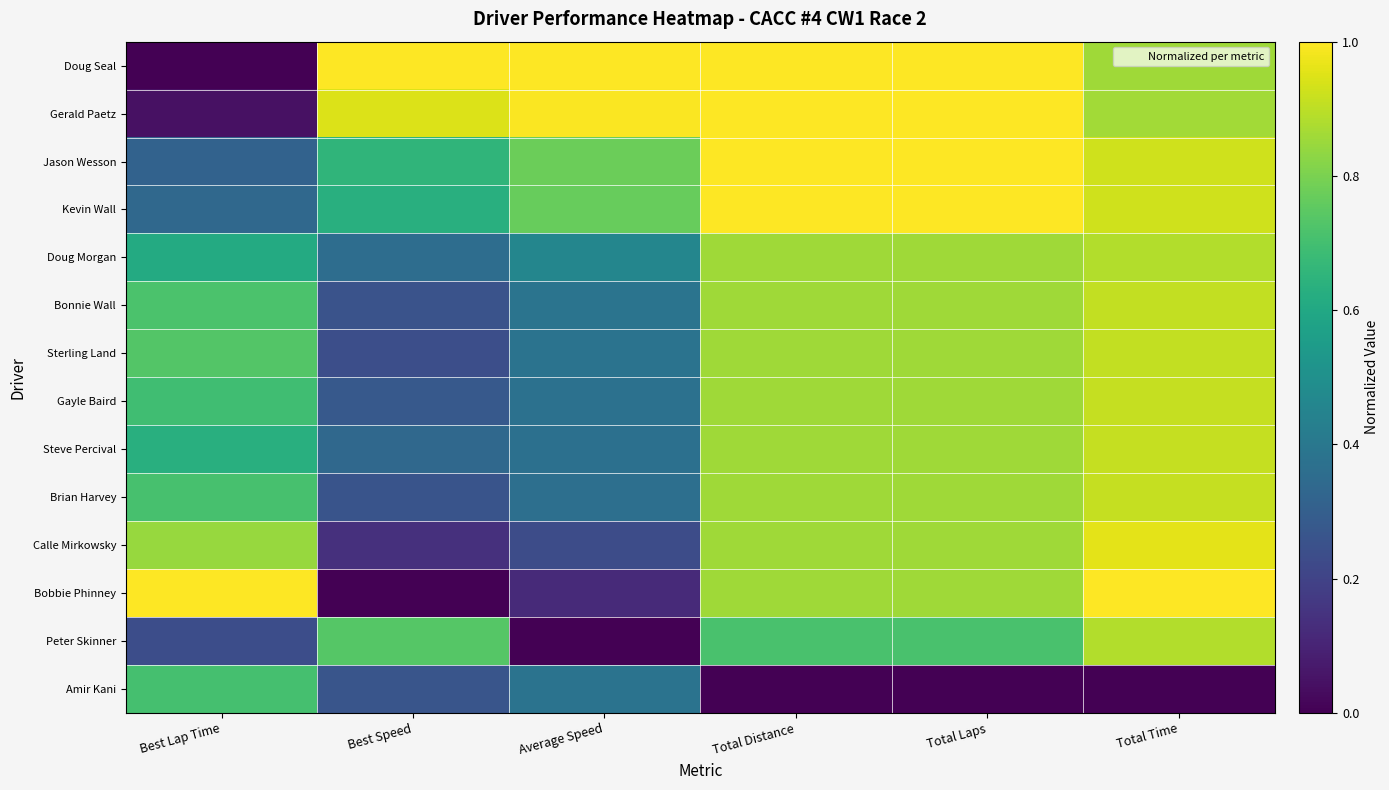

At Total Time, list the series in order from largest to smallest.

Bobbie Phinney, Calle Mirkowsky, Kevin Wall, Jason Wesson, Brian Harvey, Steve Percival, Gayle Baird, Sterling Land, Bonnie Wall, Peter Skinner, Doug Morgan, Gerald Paetz, Doug Seal, Amir Kani